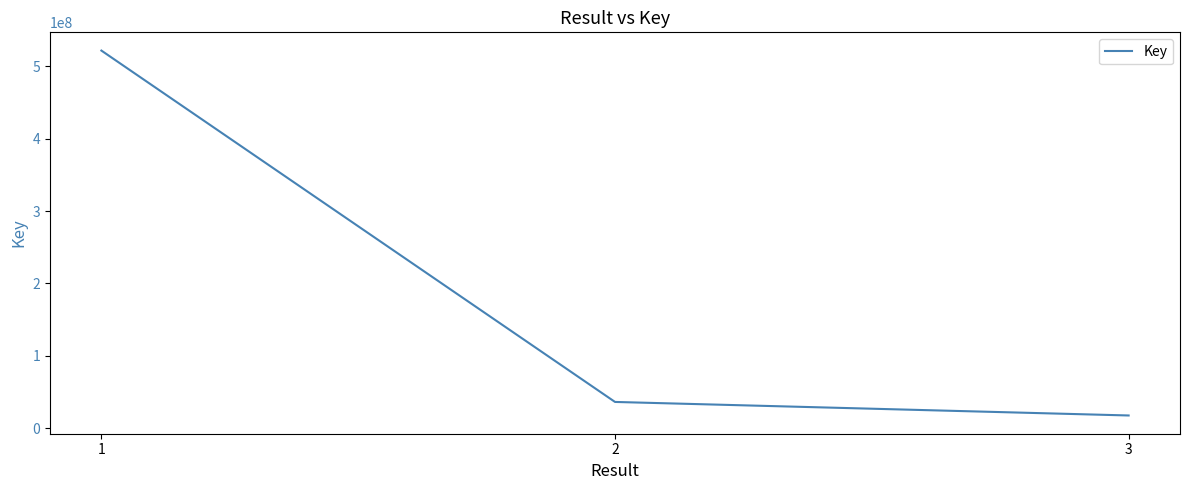

Reading left to right, what are all the values shown in this chart?

521936366	36126365	17415415